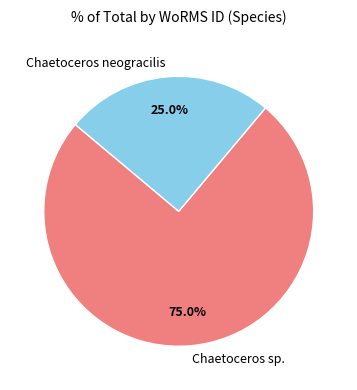

Rank the categories by value from lowest to highest.

Chaetoceros neogracilis, Chaetoceros sp.